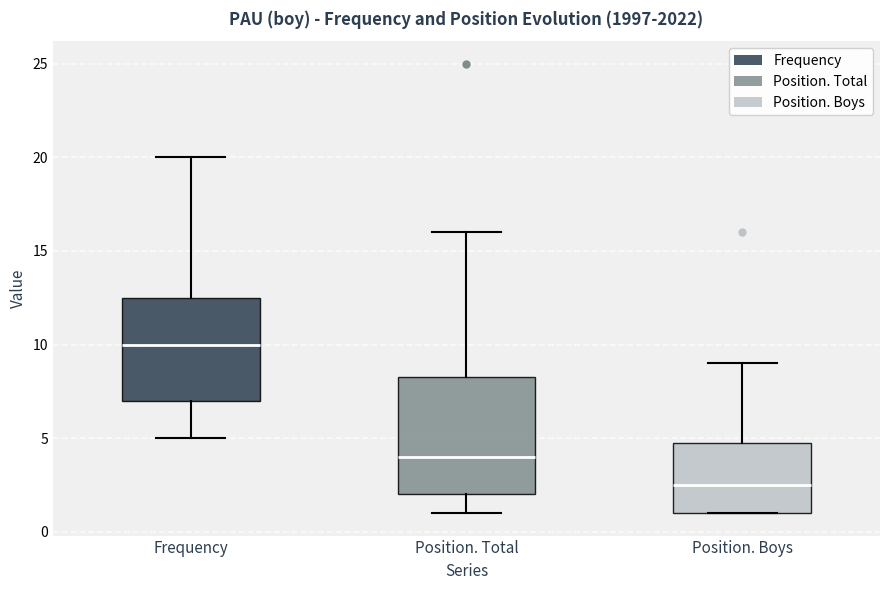

Which box's median line is the lowest?

Position. Boys